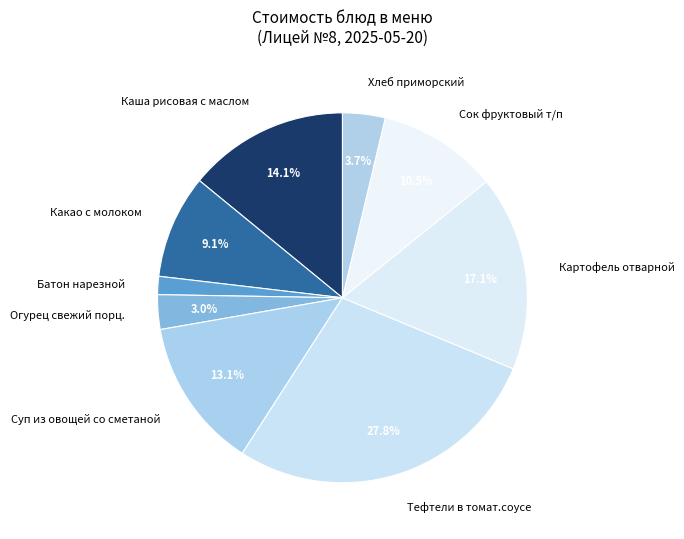

Does any single category account for the majority?

No